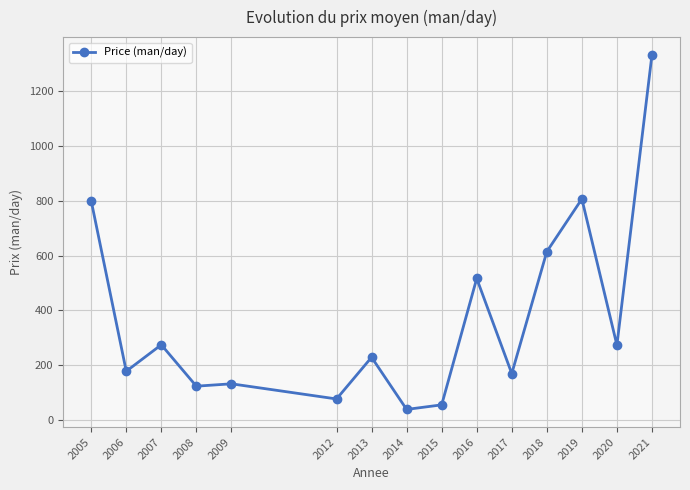

At which category does the data reach its first local peak?

2007